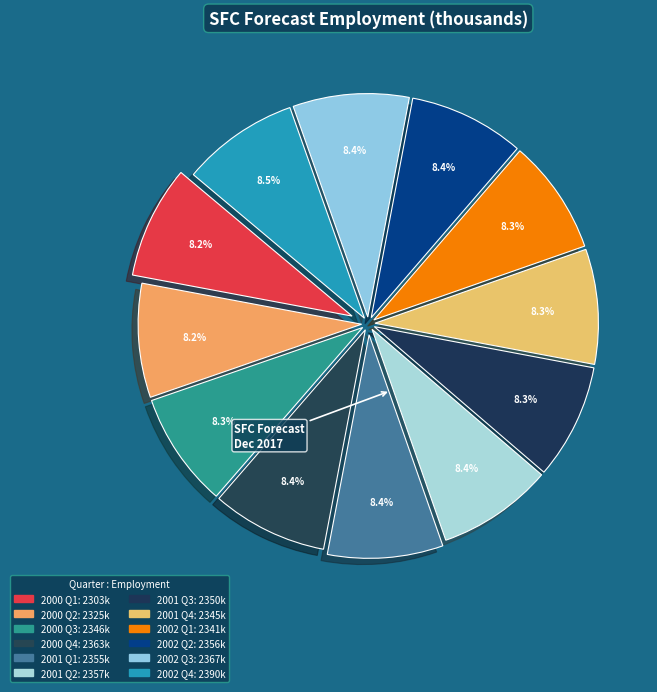

What portion of the pie excludes 2000 Q1?

91.8%